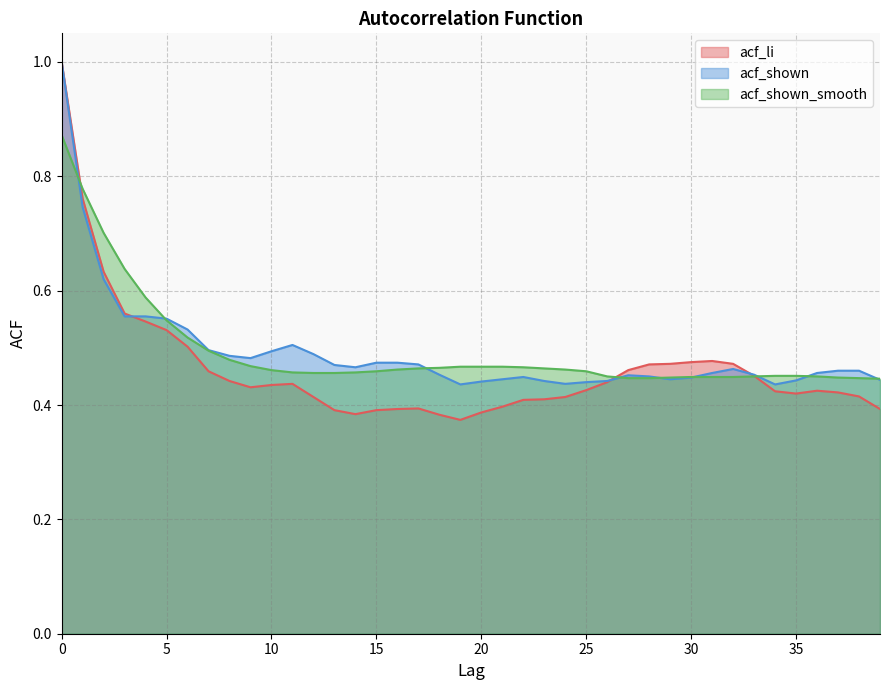

What is the sum of all acf_shown_smooth values?

19.8